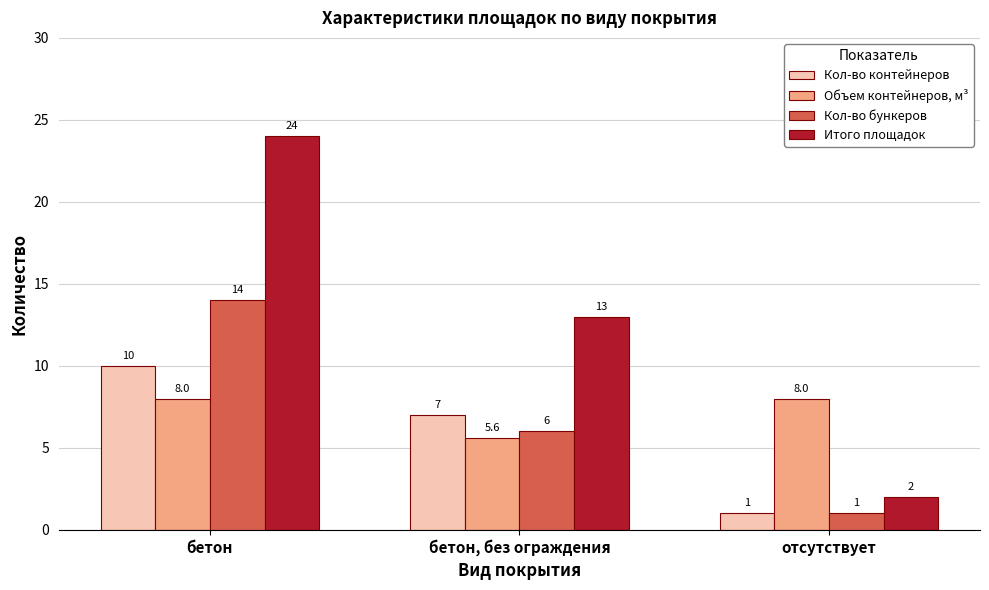

Does the chart contain any negative values?

No